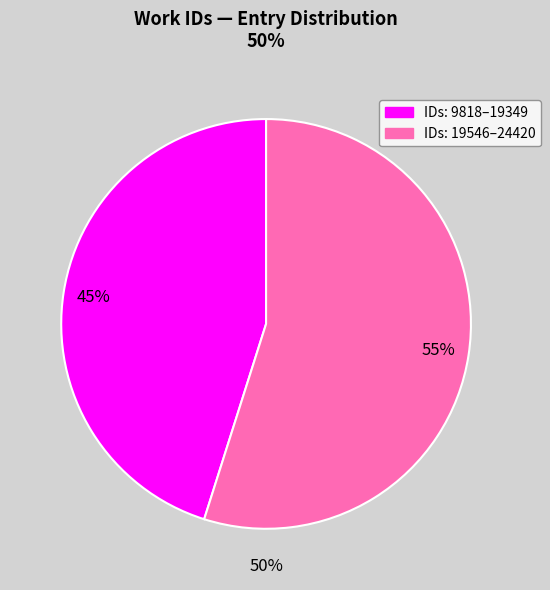

How many segments does this pie chart have?

2